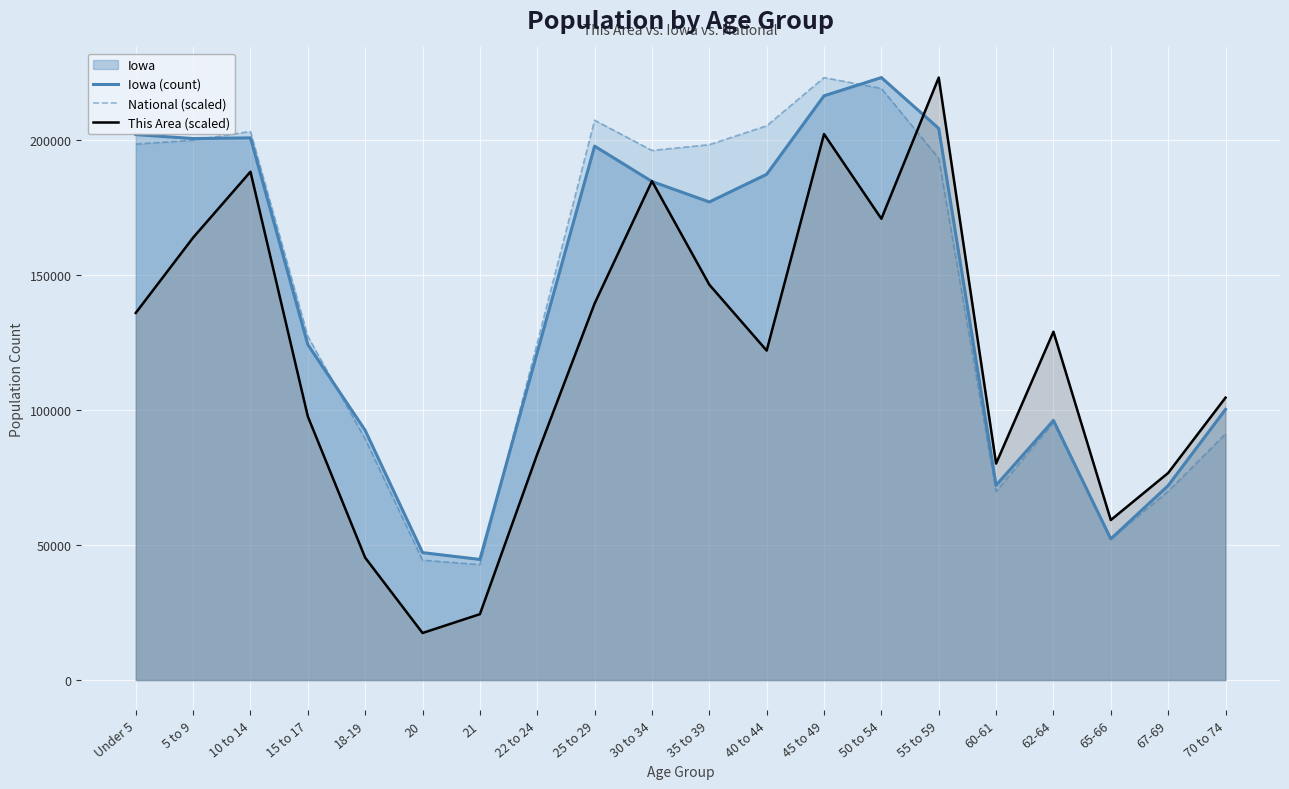

What is the label of the 20th point from the left?

70 to 74